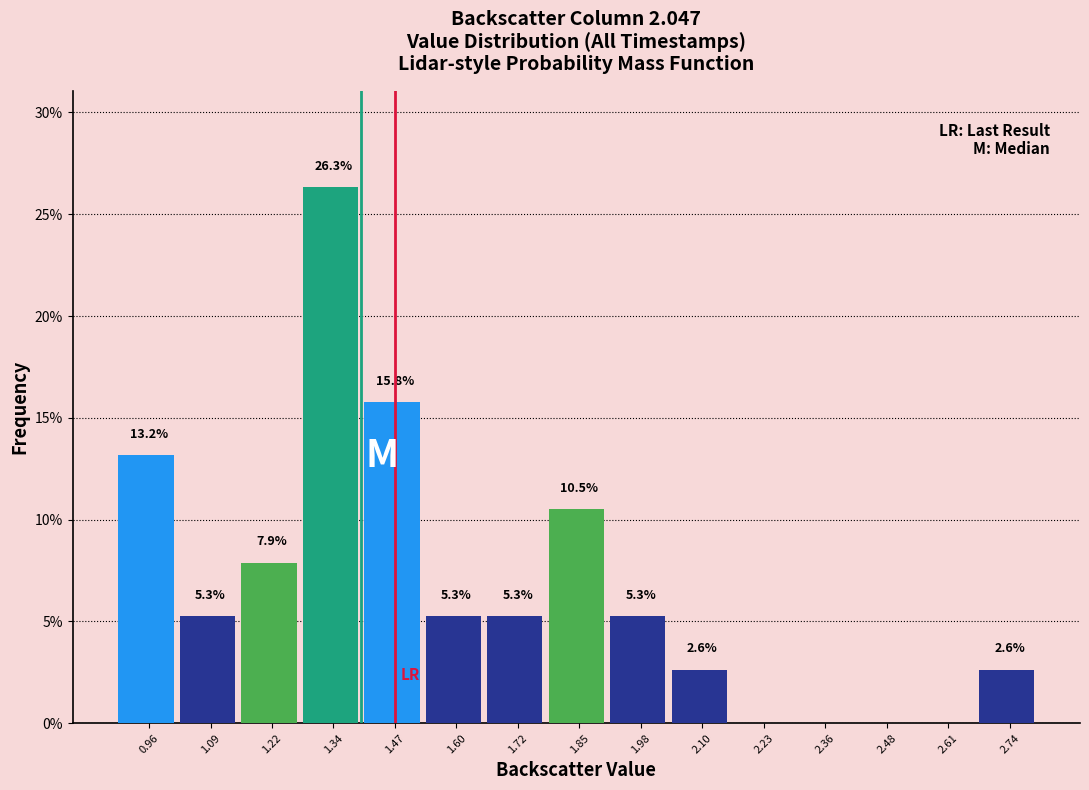

Which range on the x-axis has the tallest bar?

1.28 to 1.40